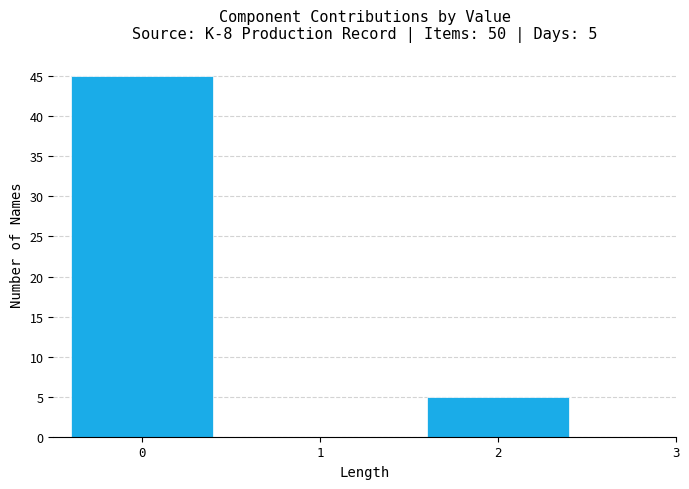

Which range on the x-axis has the tallest bar?

-0.5 to 0.5